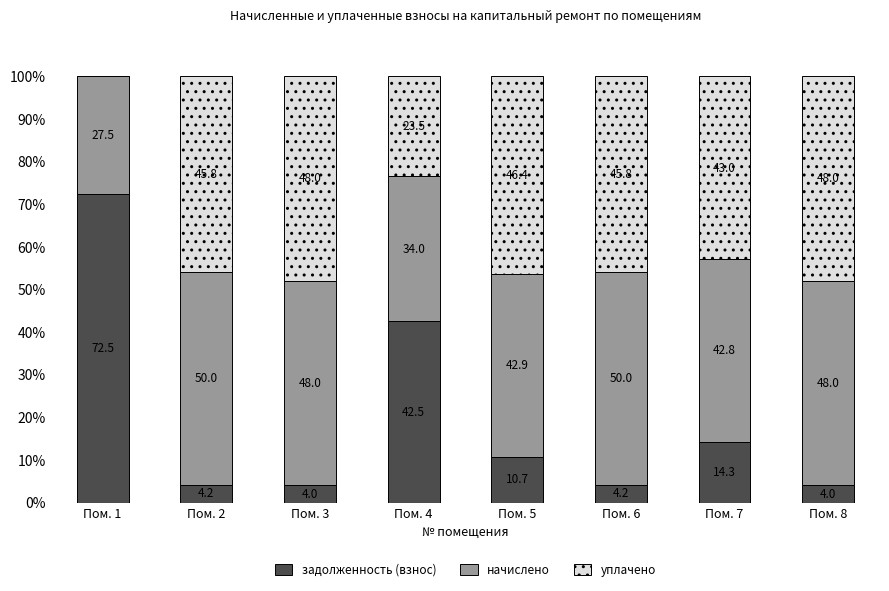

How many data points does each series have?

8